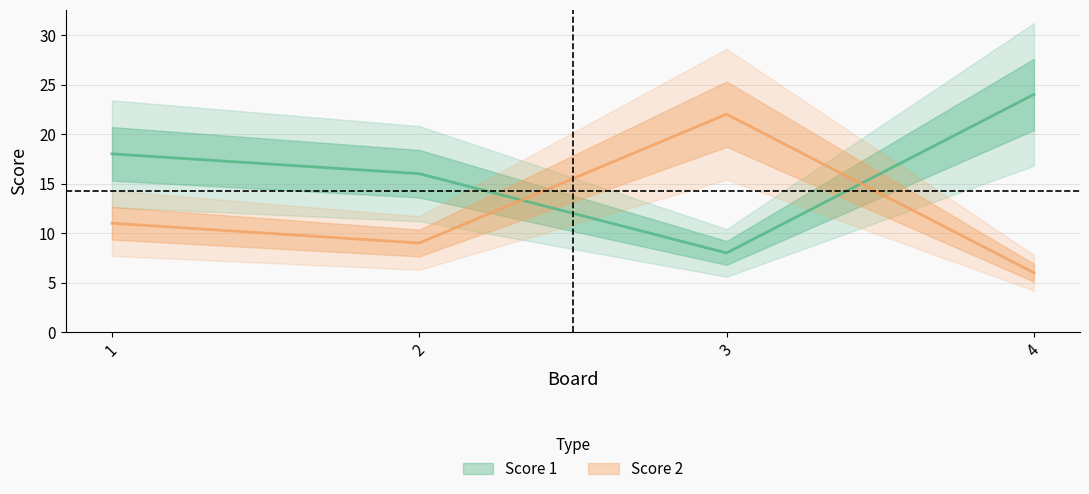

Reading left to right, what are all the values shown in this chart?

Score 1: 1=18	2=16	3=8	4=24
Score 2: 1=11	2=9	3=22	4=6